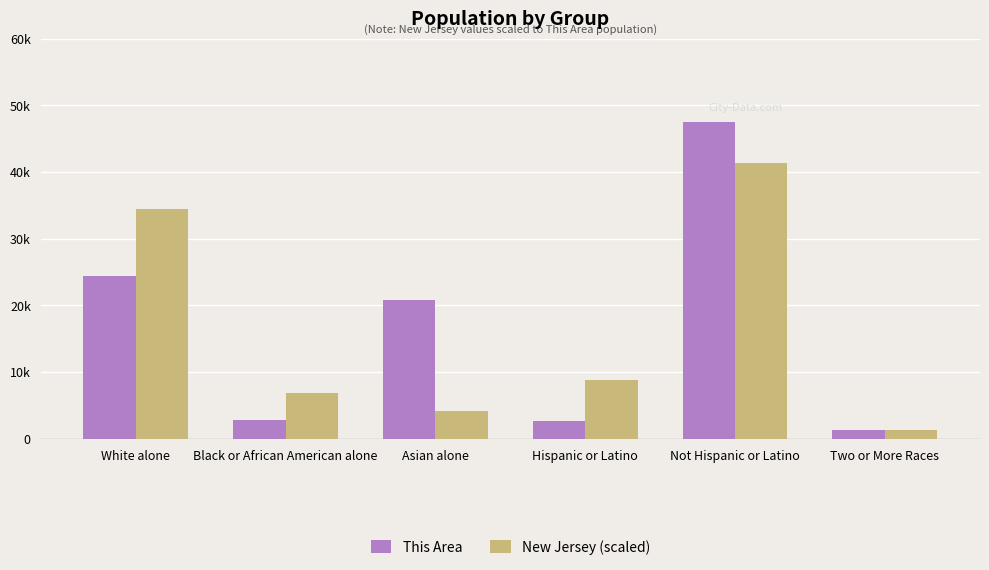

Are the bars horizontal?

No